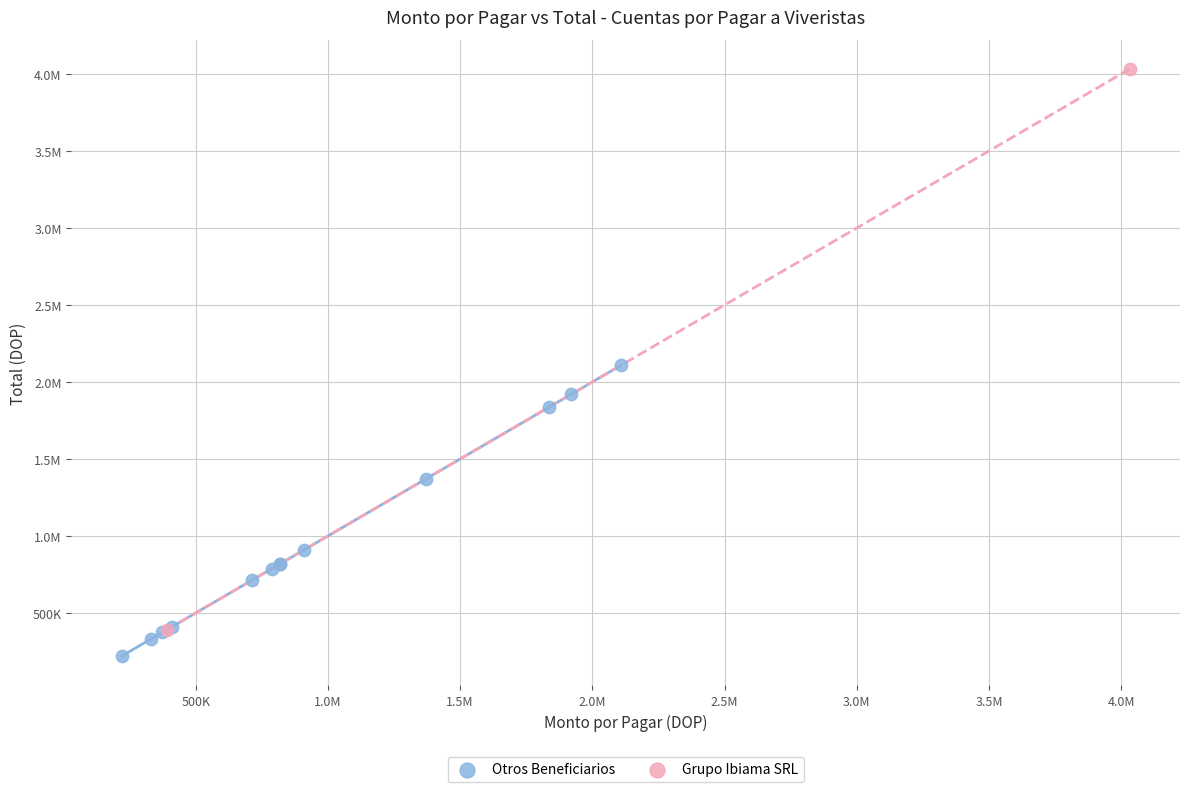

What are all the series names shown in the legend?

Otros Beneficiarios, Grupo Ibiama SRL